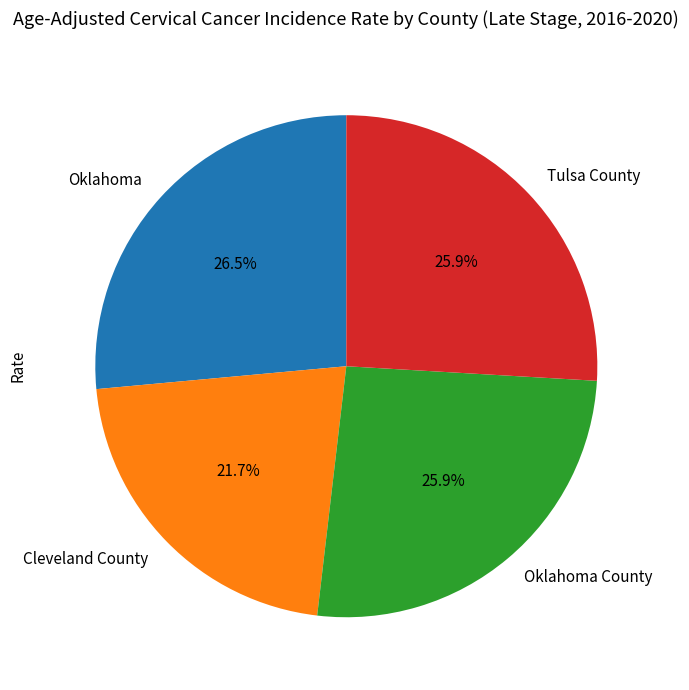

To the nearest percent, what is the average slice percentage?

25%